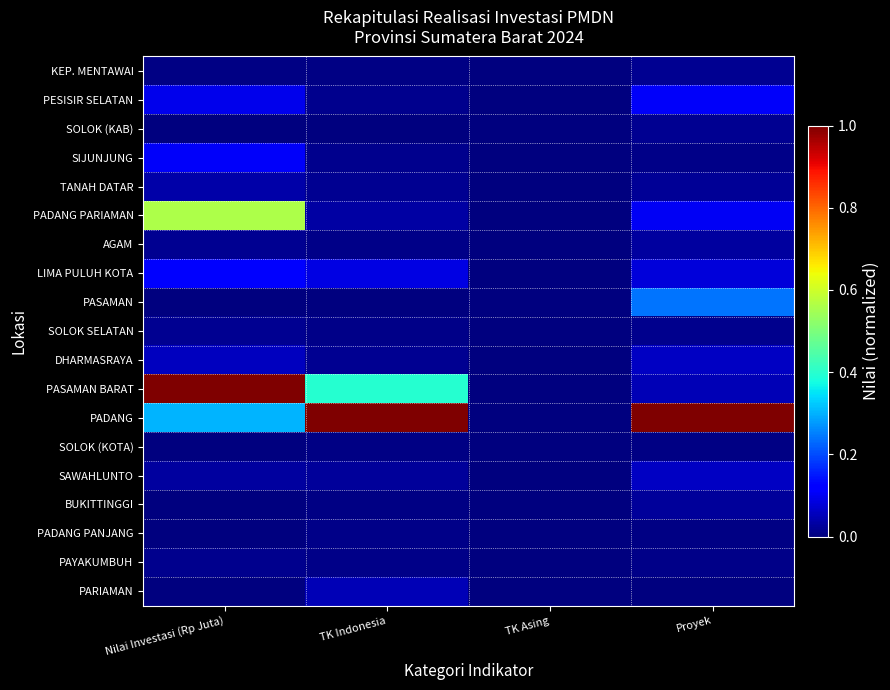

Which has a higher value, Proyek or Nilai Investasi (Rp Juta)?

Proyek